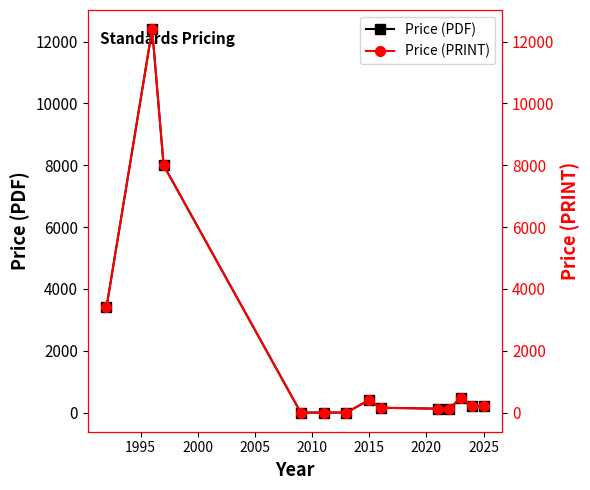

Reading left to right, transcribe all the data shown in this chart.

Price (PDF): 3400.0	12400.0	8000.0	0.0	0.0	0.0	410.0	155.0	125.0	115.0	481.9	210.2	200.0
Price (PRINT): 3400.0	12400.0	8000.0	0.0	0.0	0.0	410.0	155.0	125.0	115.0	481.9	210.2	200.0